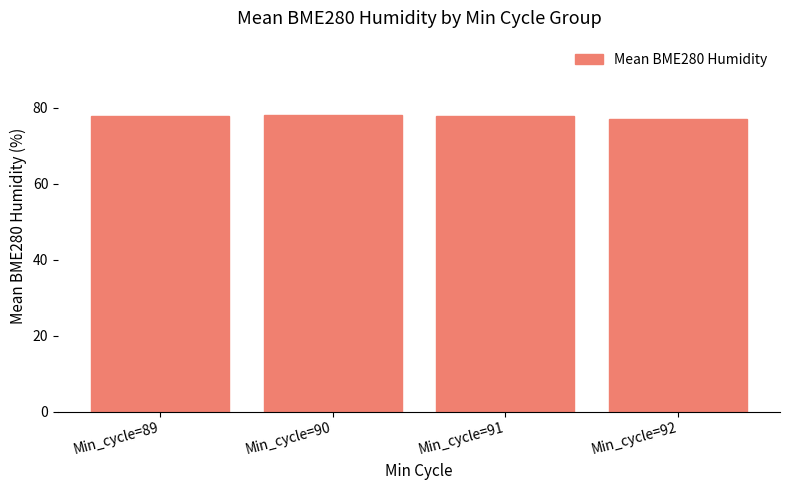

What is the smallest value displayed?

77.0